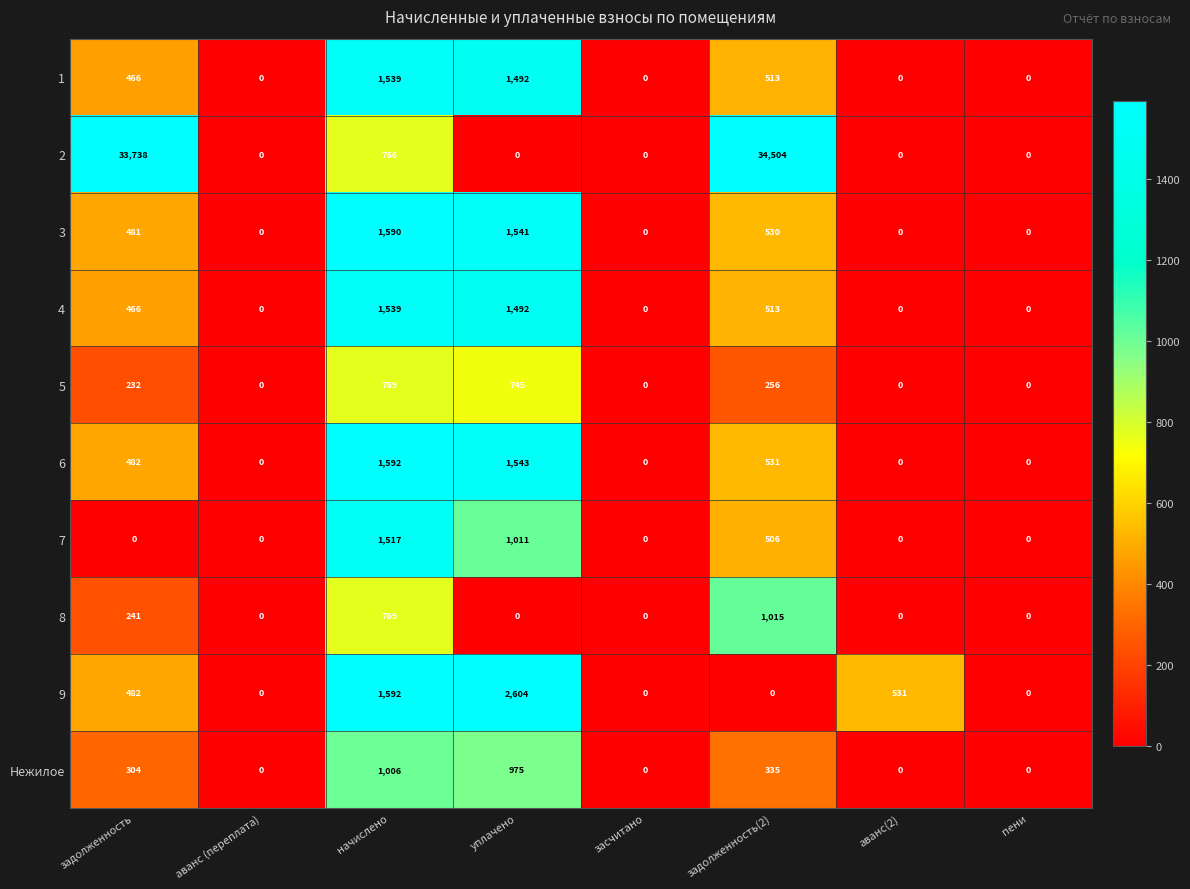

What is the approximate value of 1 at уплачено, to the nearest 10?

1490